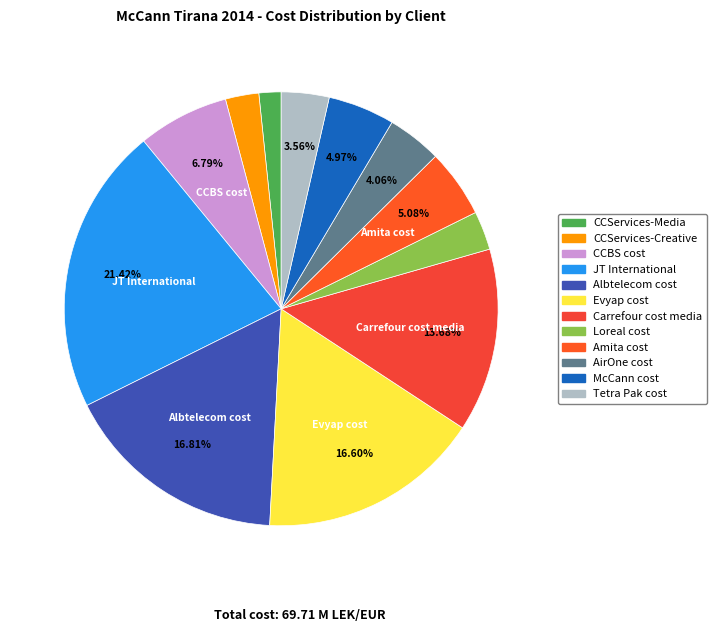

How many slices are in this pie chart?

12